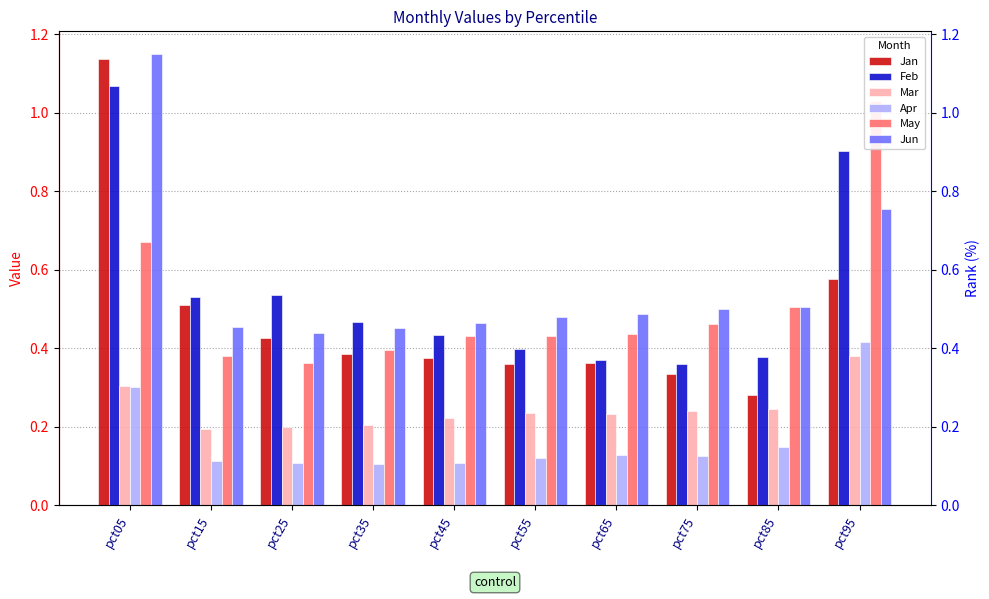

At pct45, list the series in order from largest to smallest.

Jun, Feb, May, Jan, Mar, Apr